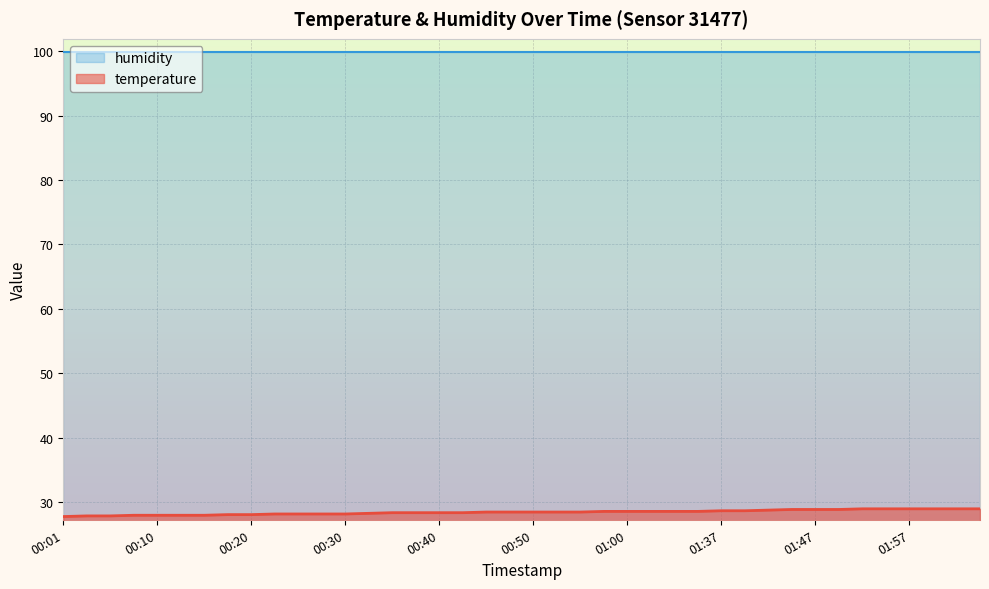

True or false: the data has more than 0 interior local peaks.

False